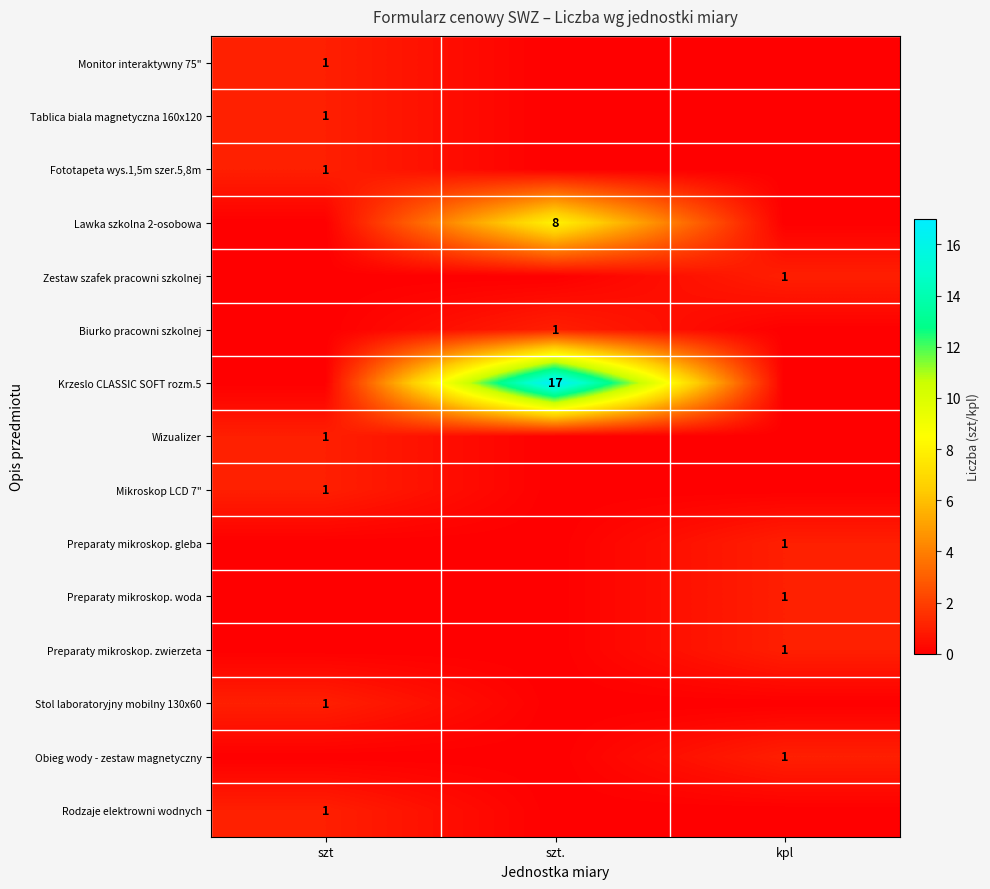

The value of Mikroskop LCD 7" at szt is 1. True or false?

True